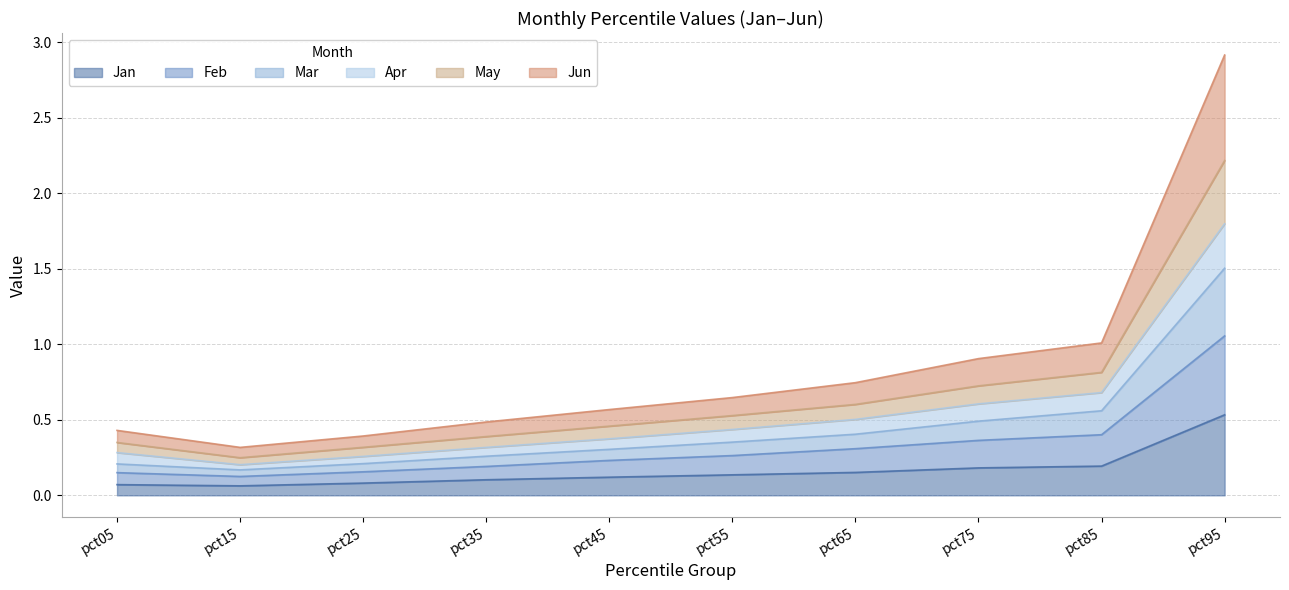

Does the chart display data point markers on the line(s)?

No